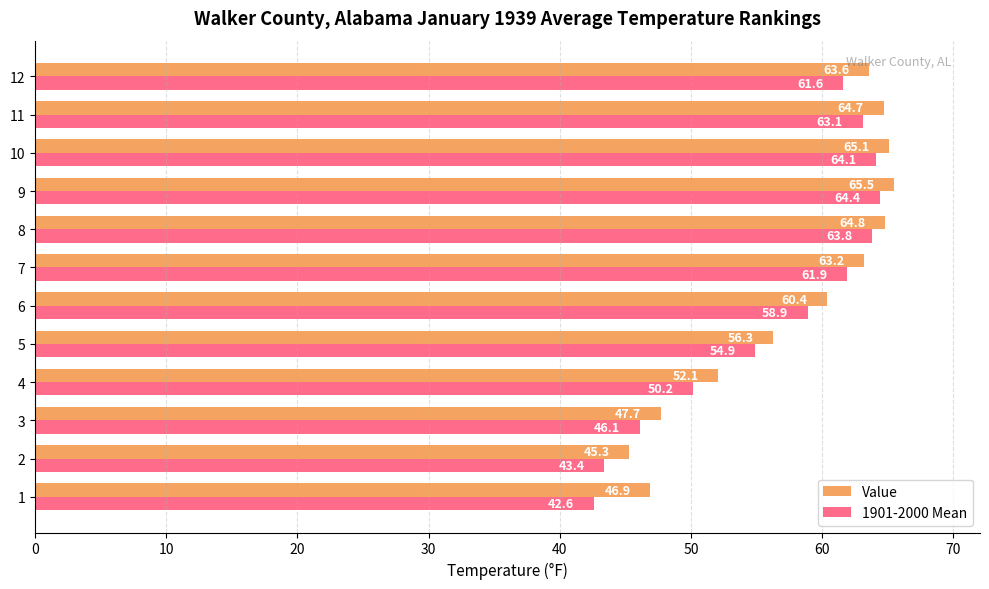

Read the 1901-2000 Mean value at 10.

64.1